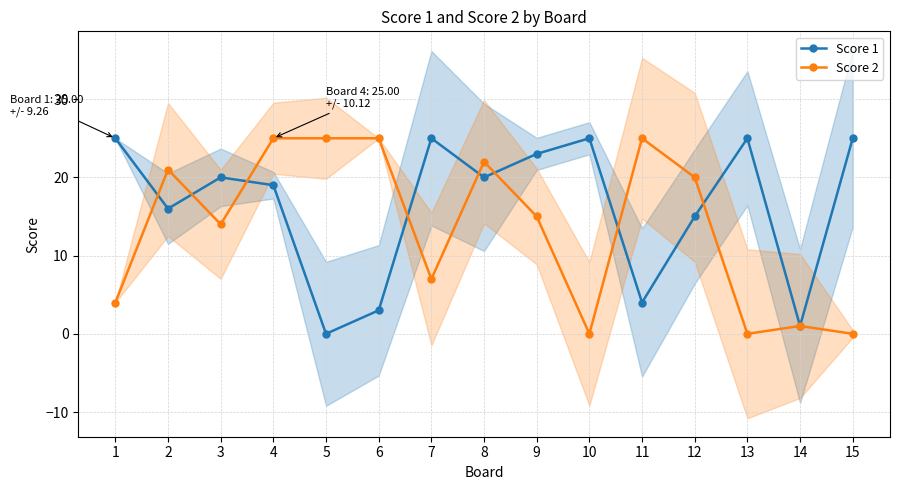

How many distinct data groups are displayed?

2